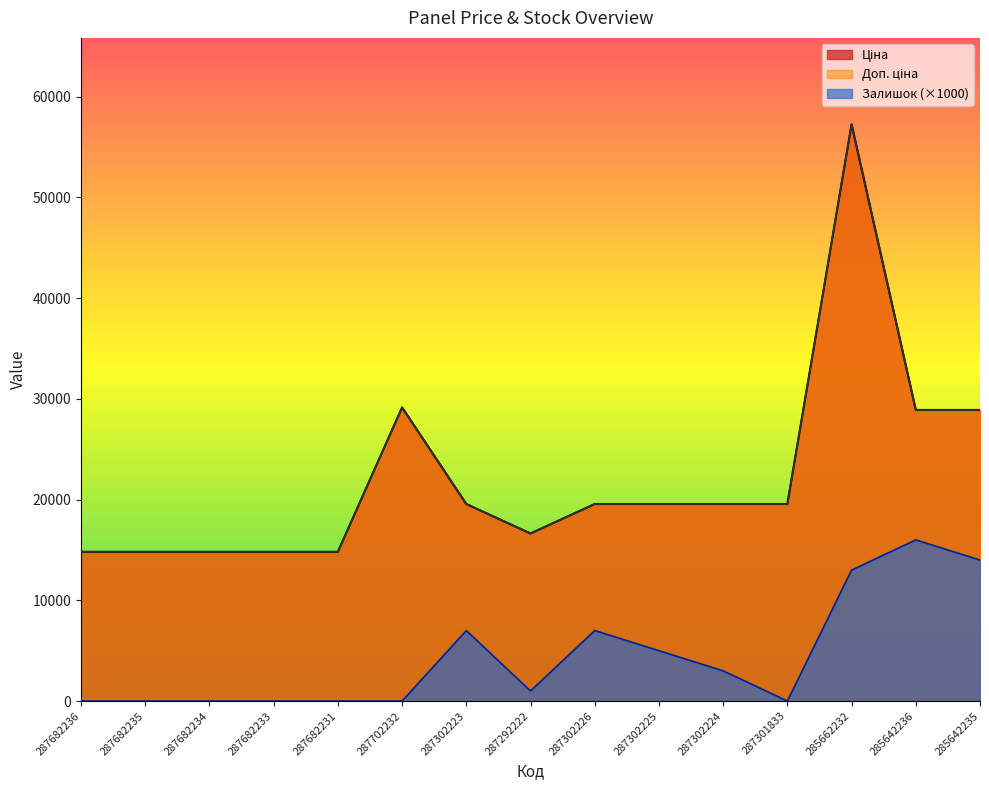

Reading left to right, transcribe all the data shown in this chart.

Ціна: 287682236=14817.6	287682235=14817.6	287682234=14817.6	287682233=14817.6	287682231=14817.6	287702232=29152.3	287302223=19564.9	287292222=16636.8	287302226=19564.9	287302225=19564.9	287302224=19564.9	287301833=19564.9	285662232=57258.0	285642236=28901.7	285642235=28901.7
Доп. ціна: 287682236=14817.6	287682235=14817.6	287682234=14817.6	287682233=14817.6	287682231=14817.6	287702232=29152.3	287302223=19564.9	287292222=16636.8	287302226=19564.9	287302225=19564.9	287302224=19564.9	287301833=19564.9	285662232=57258.0	285642236=28901.7	285642235=28901.7
Залишок: 287682236=0.0	287682235=0.0	287682234=0.0	287682233=0.0	287682231=0.0	287702232=0.0	287302223=7000.0	287292222=1000.0	287302226=7000.0	287302225=5000.0	287302224=3000.0	287301833=0.0	285662232=13000.0	285642236=16000.0	285642235=14000.0